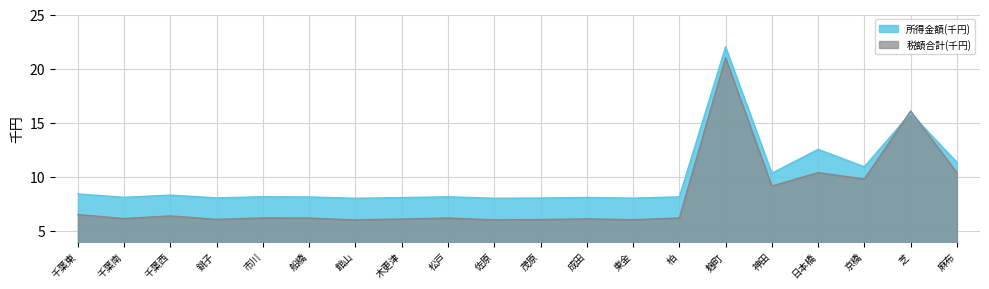

How many interior local peaks does the 所得金額(千円) series have?

7